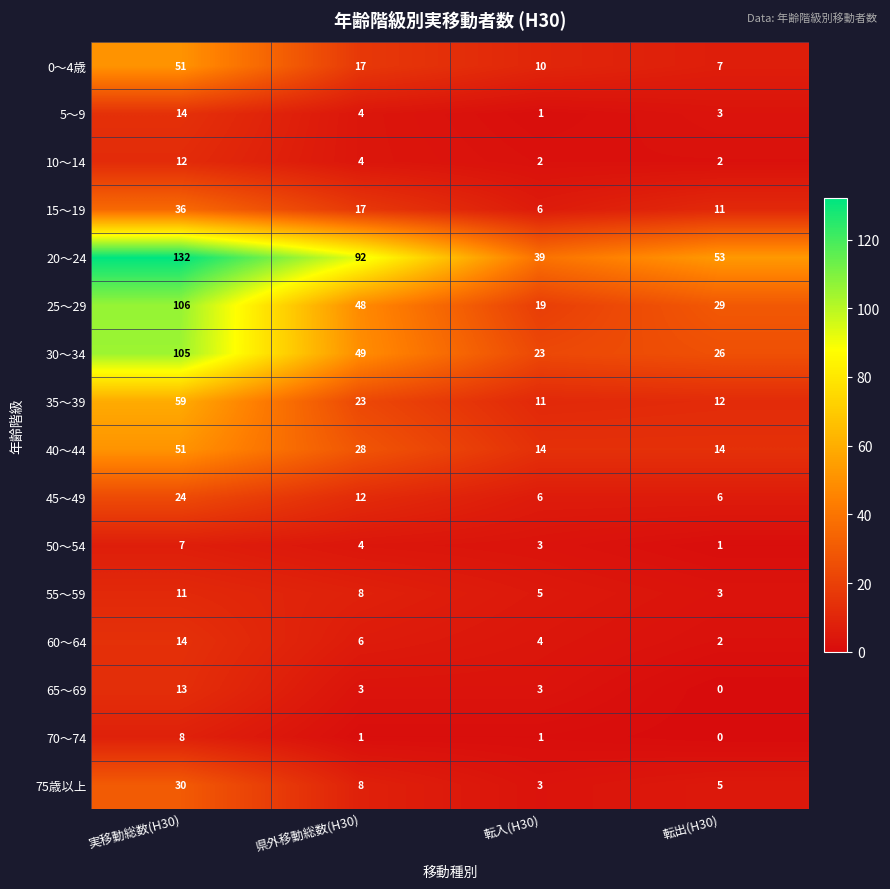

True or false: 40～44 has a value of 42 at 県外移動総数(H30).

False